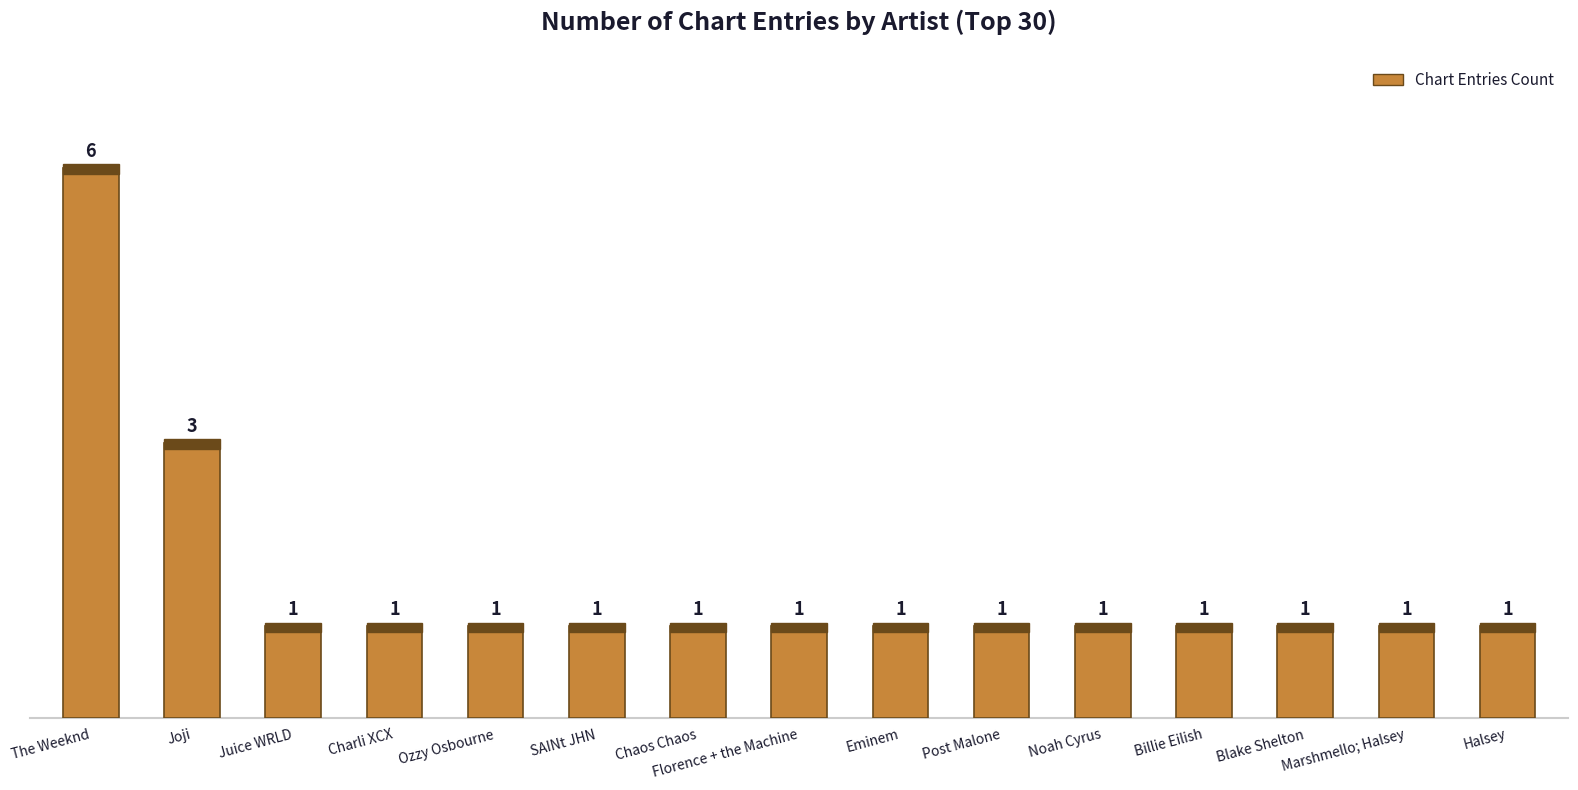

True or false: the data shows 0 at Ozzy Osbourne.

False